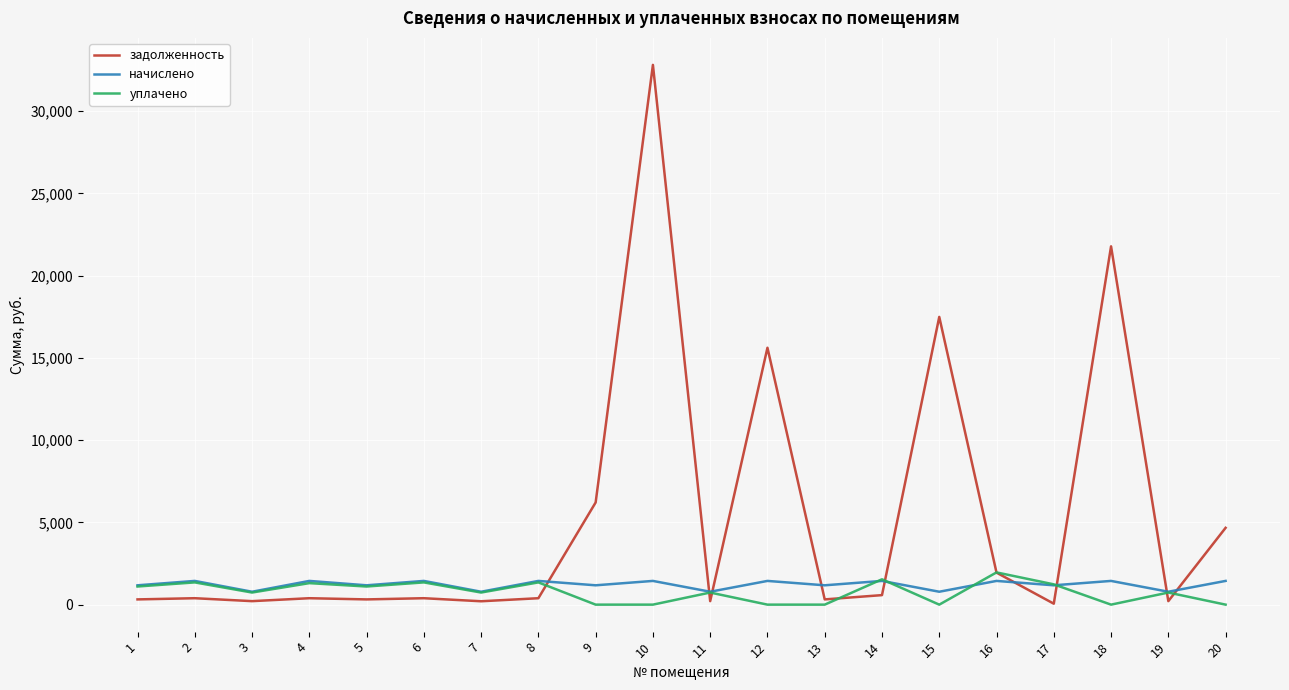

What is the greatest value displayed?

32818.9